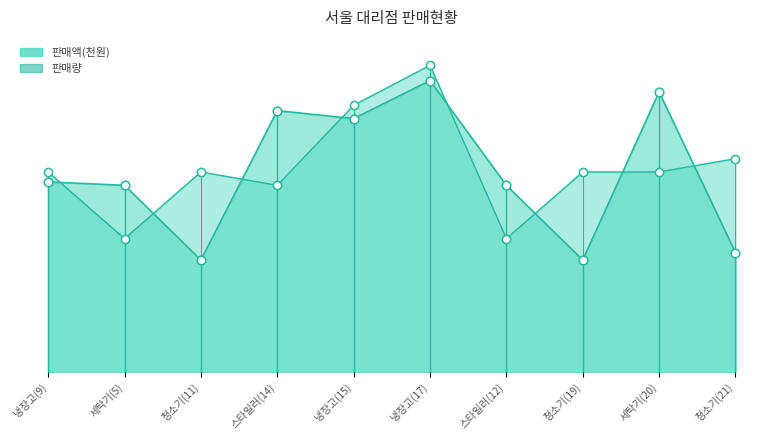

What are all the series names shown in the legend?

판매액, 판매량